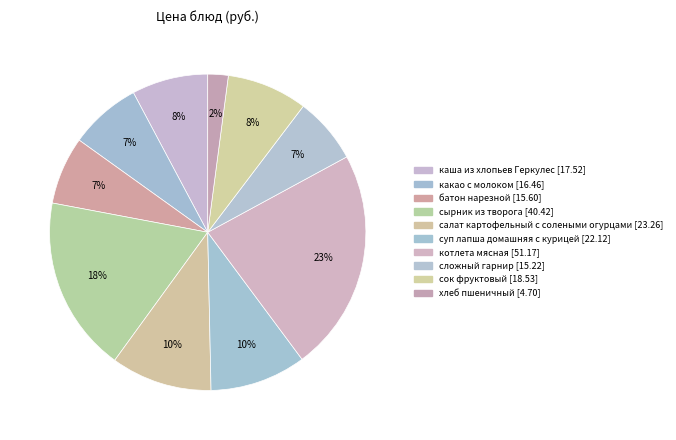

Approximately how many times larger is the value at суп лапша домашняя с курицей compared to сырник из творога?

0.5